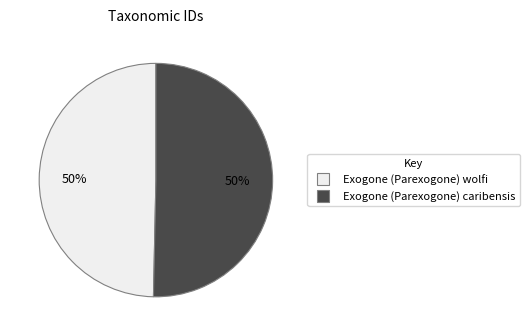

What is the ratio of the value at Exogone (Parexogone) wolfi to the value at Exogone (Parexogone) caribensis?

1.0